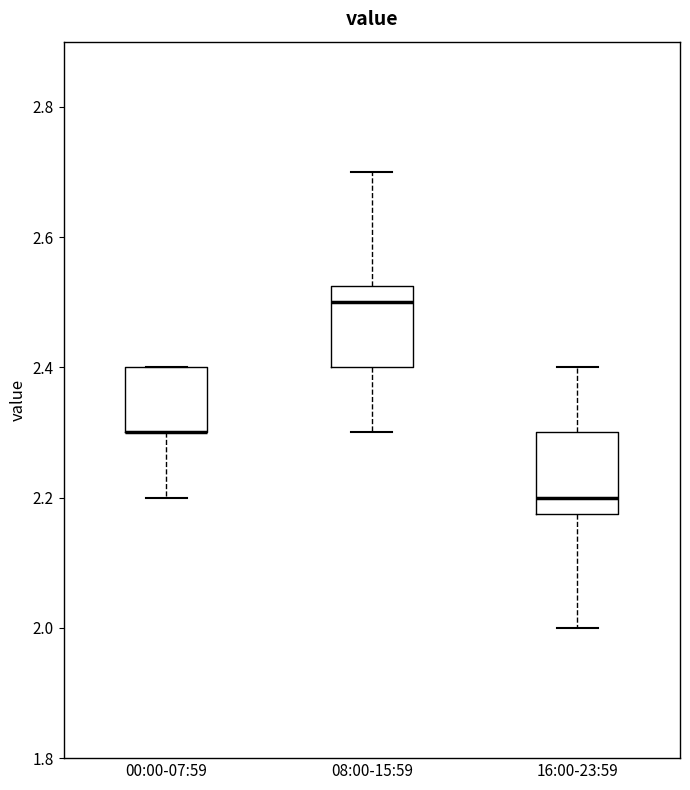

Reading left to right, transcribe this box plot: for each box, give where its median line is, the range the box spans, and where its two whiskers end, as read against the y-axis. The values are not printed on the chart, so give them approximately, as read against the axis.

00:00-07:59: median 2.30 (drawn on the box's lower edge), box 2.30 to 2.40, whiskers 2.20 to 2.40
08:00-15:59: median 2.50, box 2.40 to 2.52, whiskers 2.30 to 2.70
16:00-23:59: median 2.20, box 2.18 to 2.30, whiskers 2.00 to 2.40